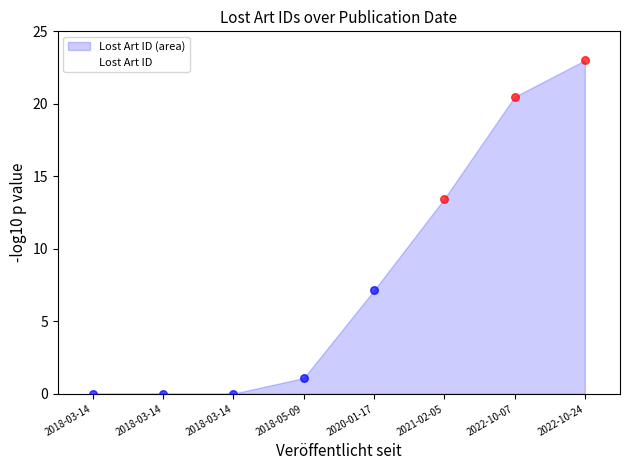

What is the ratio of the value at 2018-05-09 to the value at 2022-10-07?

0.1